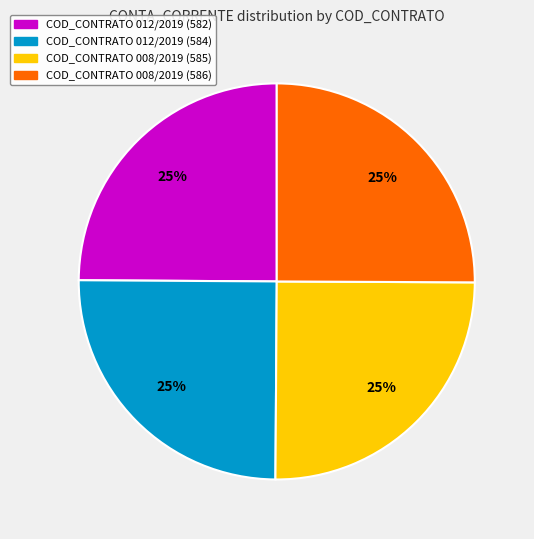

Is there a majority slice in this chart?

No